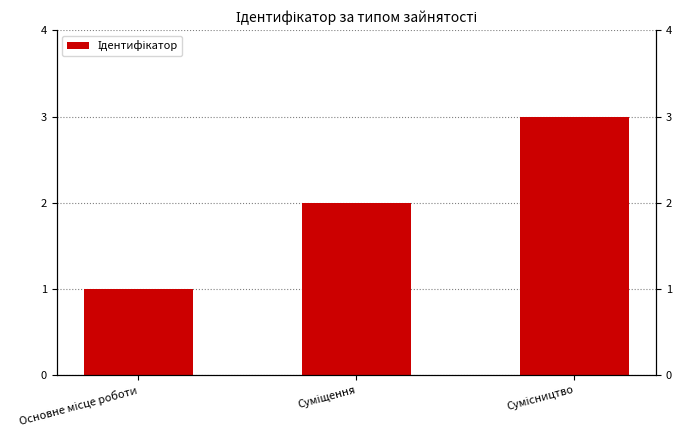

How many data points are less than 2?

1